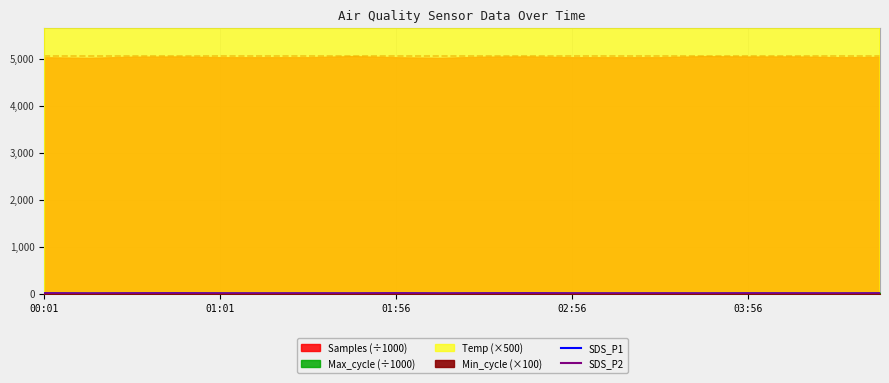

The SDS_P1 series shows 9.3 at 6. True or false?

False